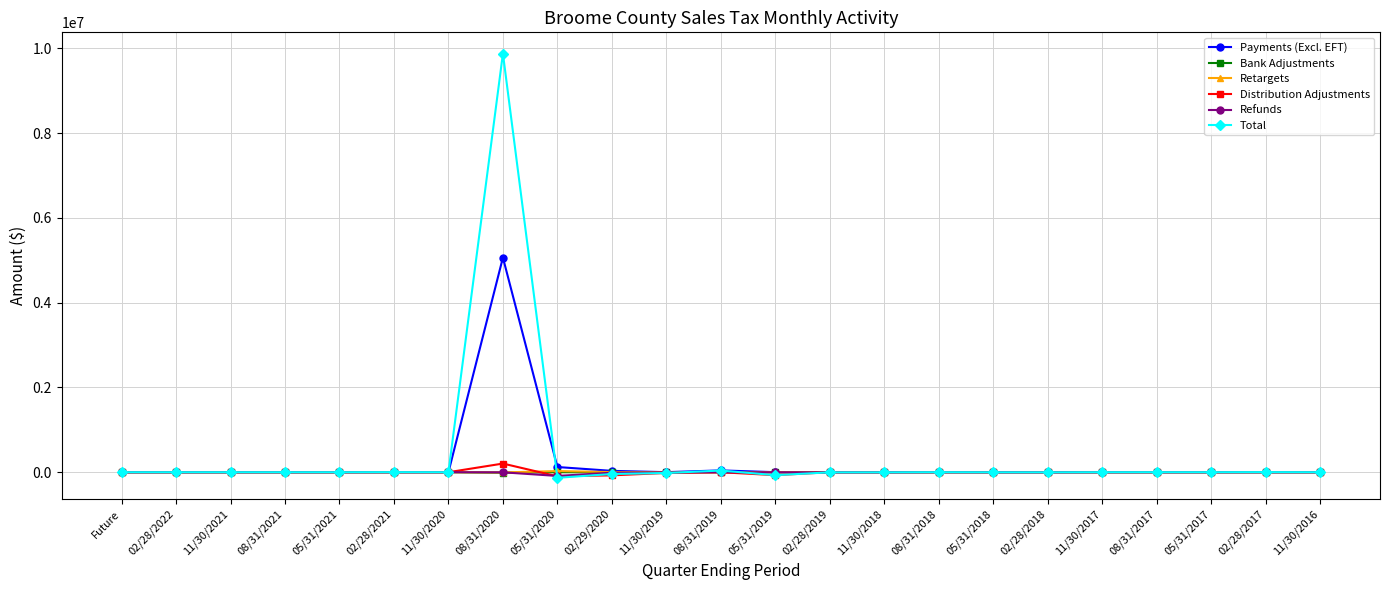

What are all the series names shown in the legend?

Payments (Excl. EFT), Bank Adjustments, Retargets, Distribution Adjustments, Refunds, Total